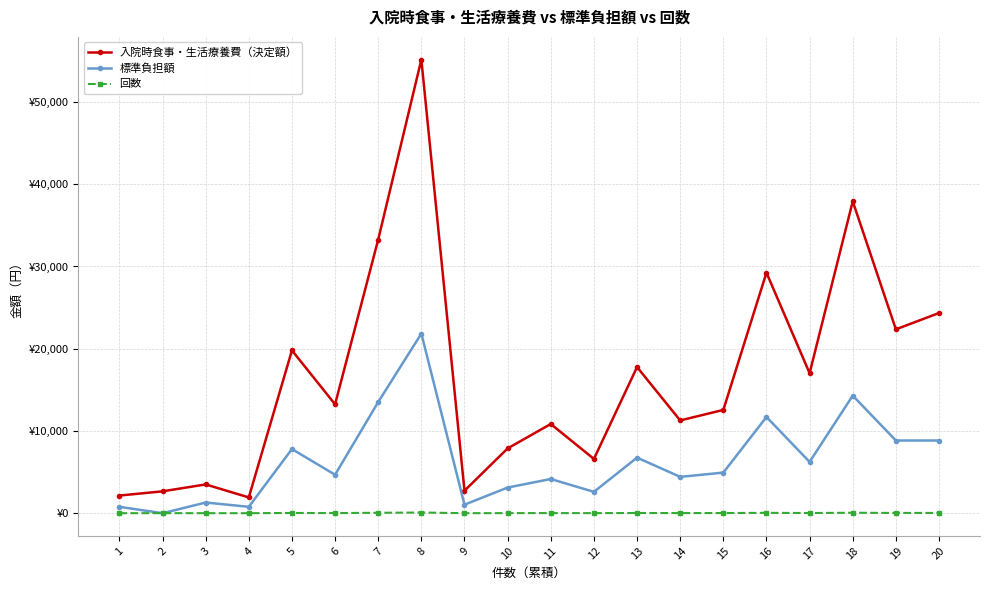

Is it true that 標準負担額 equals 2875 at 20?

False